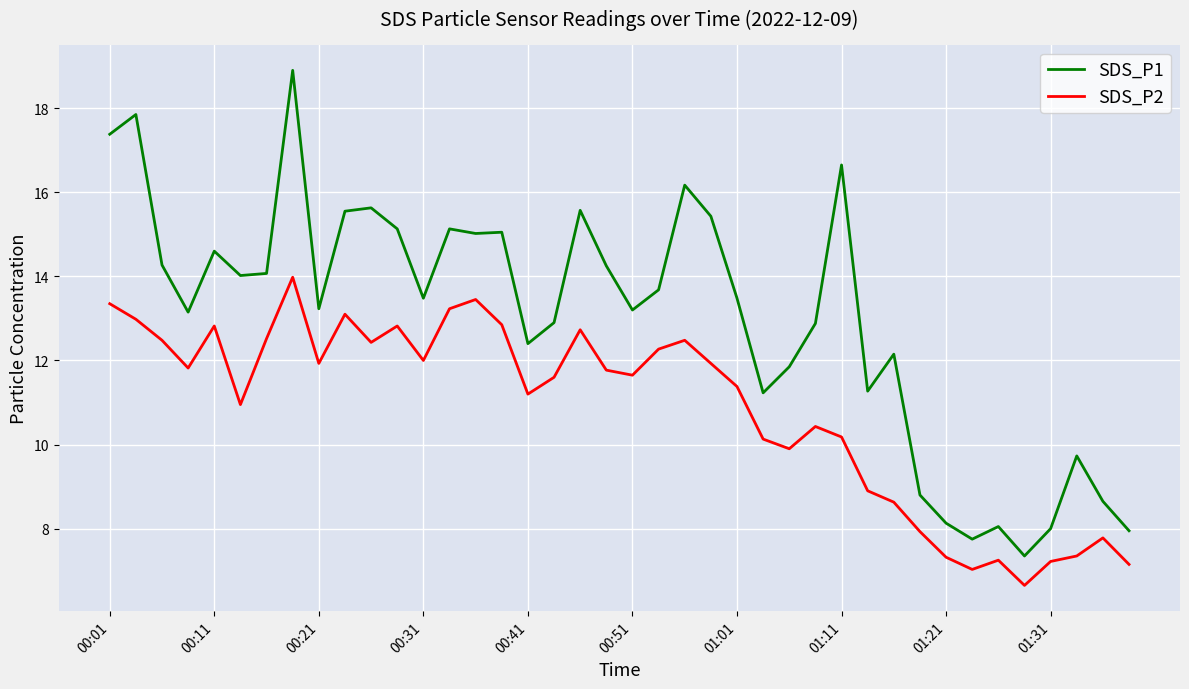

True or false: SDS_P2 and SDS_P1 intersect in this chart.

False